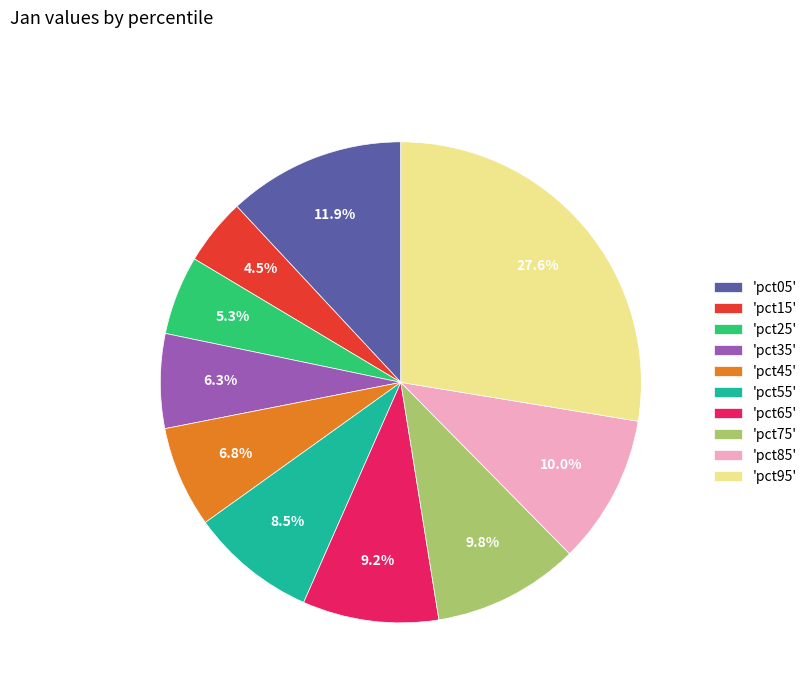

What percentage is NOT represented by 'pct65'?

90.8%